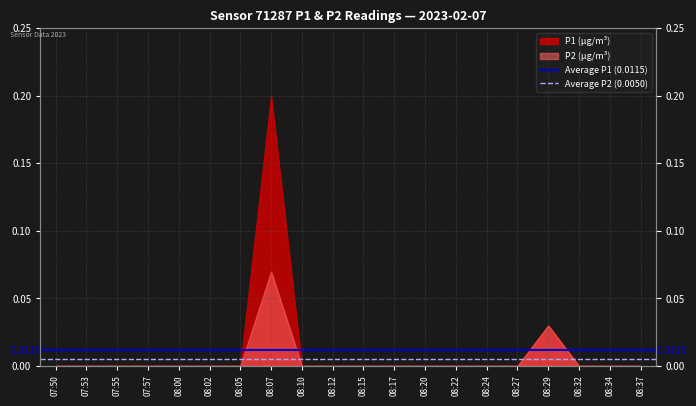

At which label is Average P1 (0.0115) closest to 0?

07:50